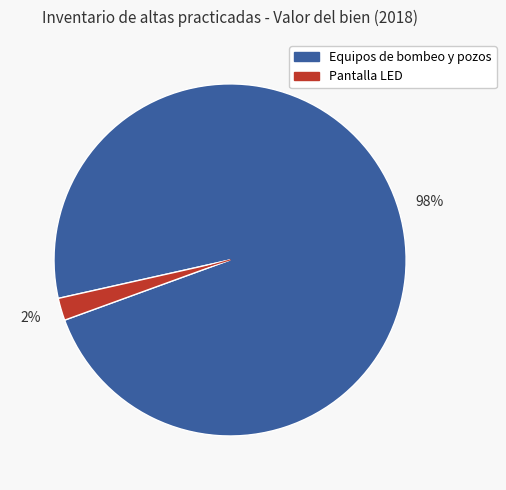

Is there a majority slice in this chart?

Yes